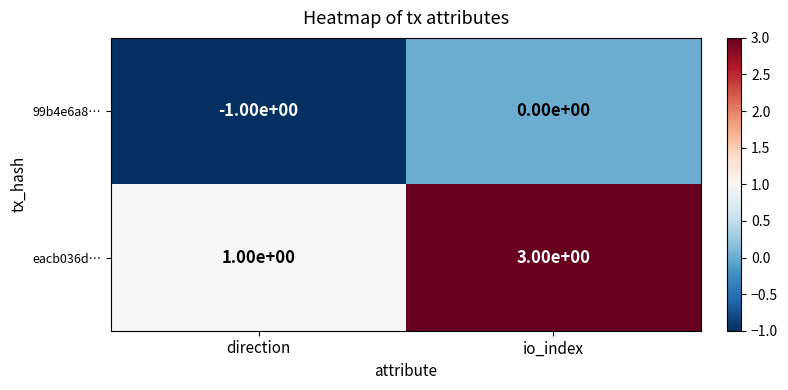

Reading left to right, what are all the values shown in this chart?

99b4e6a8…: direction=-1	io_index=0
eacb036d…: direction=1	io_index=3